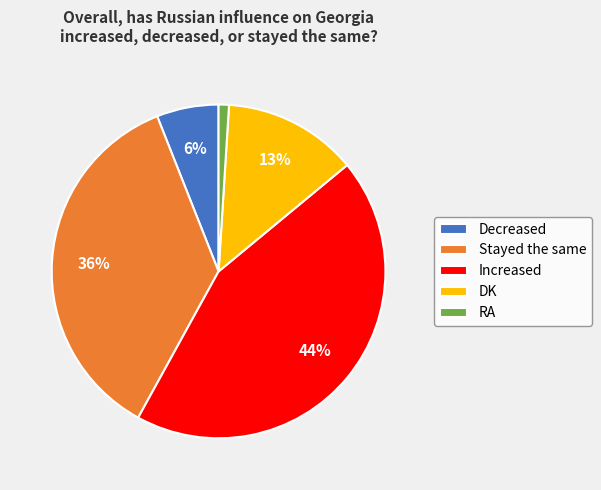

What is the ratio of the value at Decreased to the value at RA?

6.0